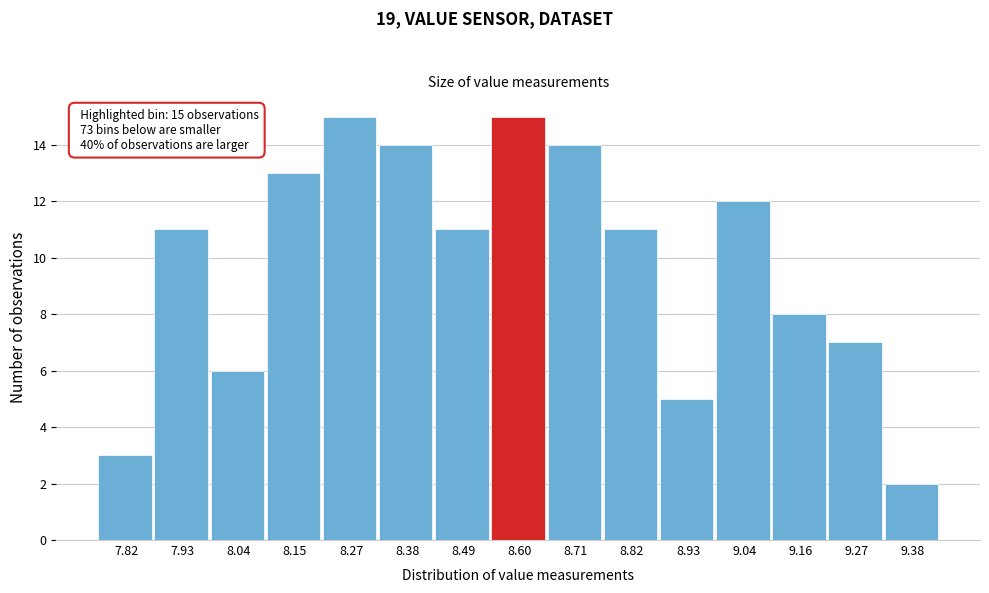

Reading left to right, list all the values displayed in this chart.

7.82=3	7.93=11	8.04=6	8.15=13	8.27=15	8.38=14	8.49=11	8.60=15	8.71=14	8.82=11	8.93=5	9.04=12	9.16=8	9.27=7	9.38=2